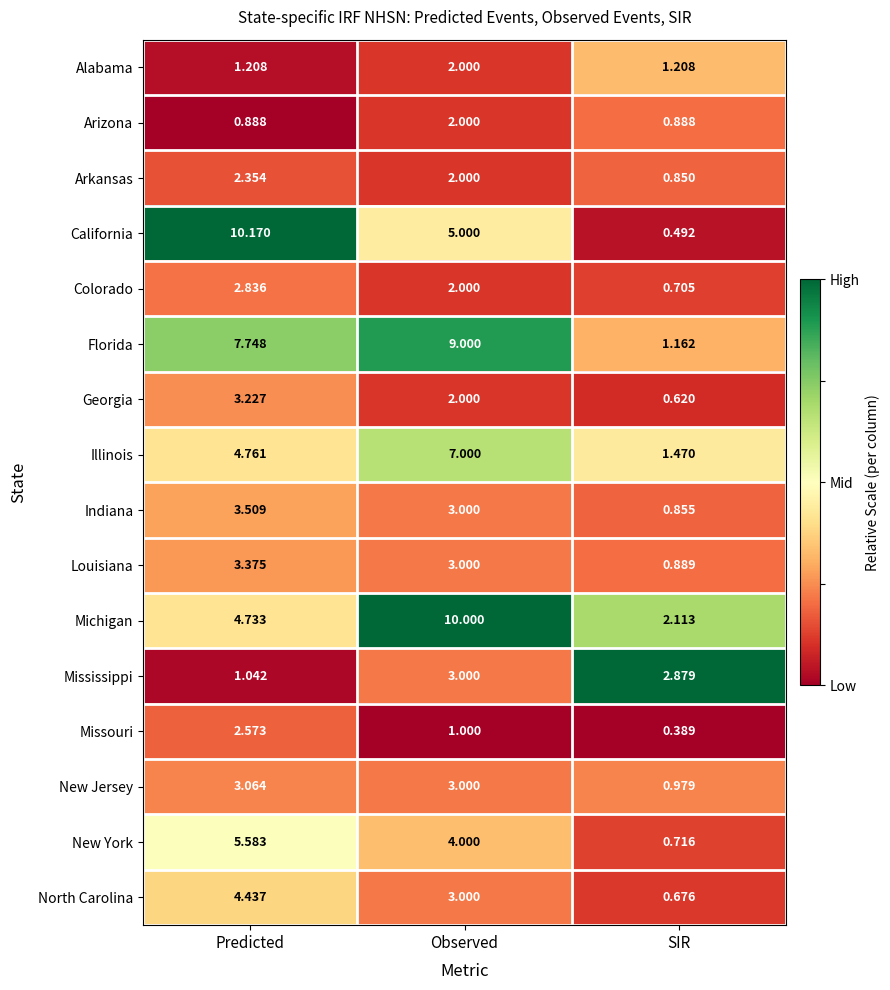

At which category is the sum across all series the highest?

Predicted